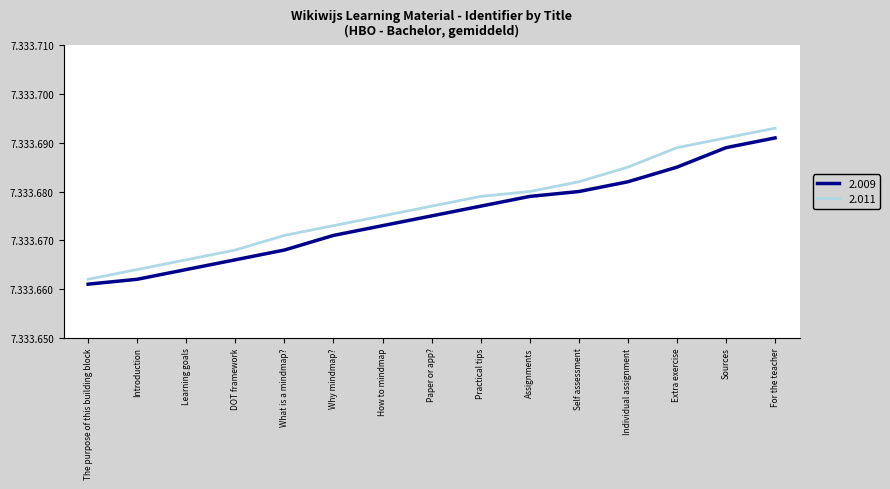

True or false: 2.011 has more than 1 points higher than both neighbors.

False